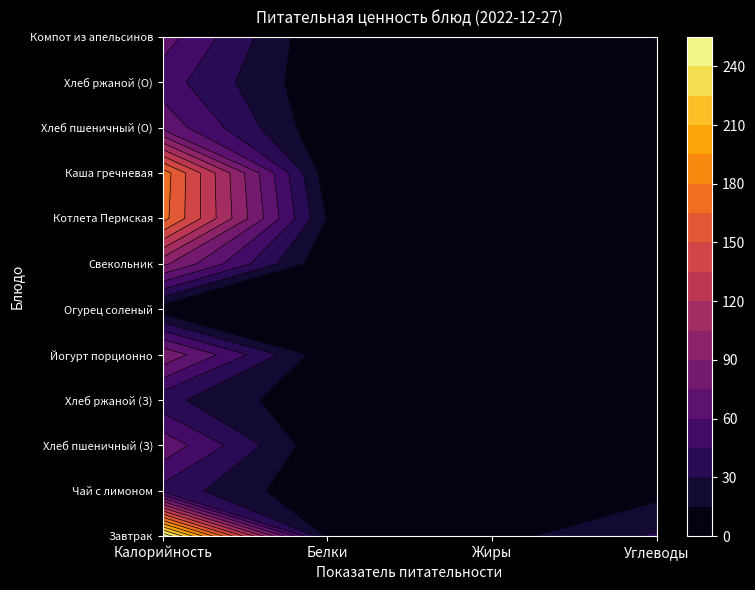

What is the maximum value shown in the chart?

254.7